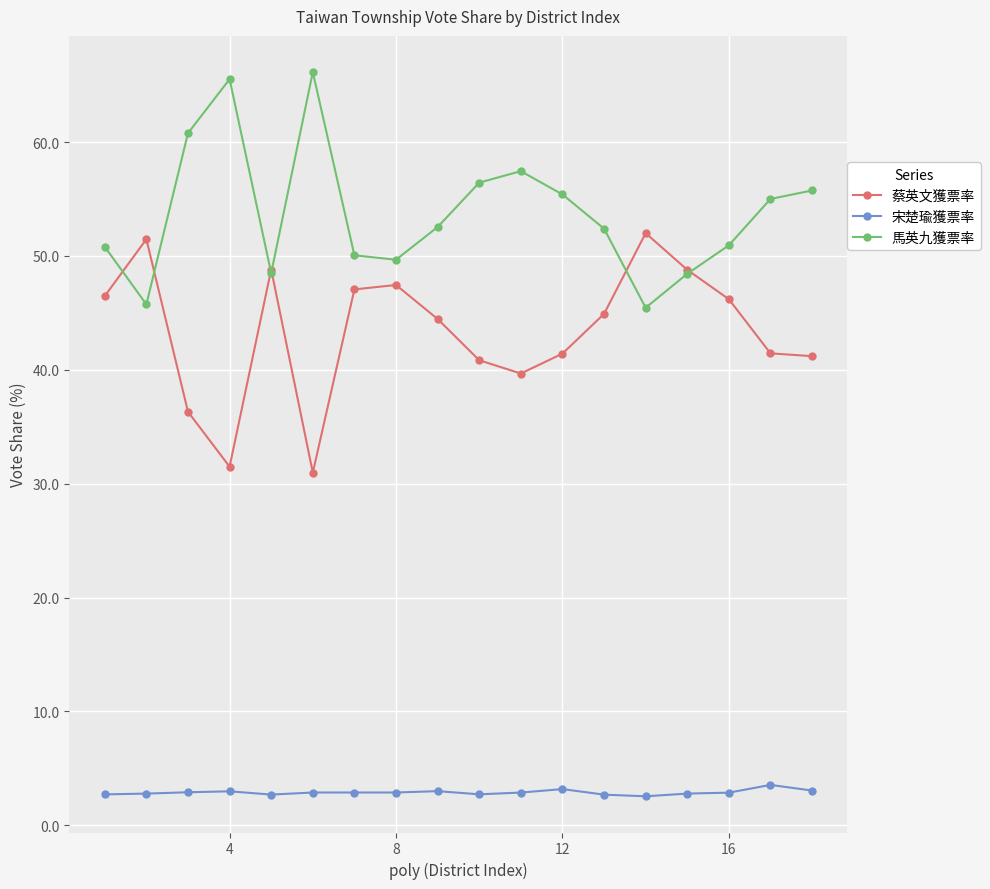

True or false: 蔡英文獲票率 and 宋楚瑜獲票率 intersect in this chart.

False